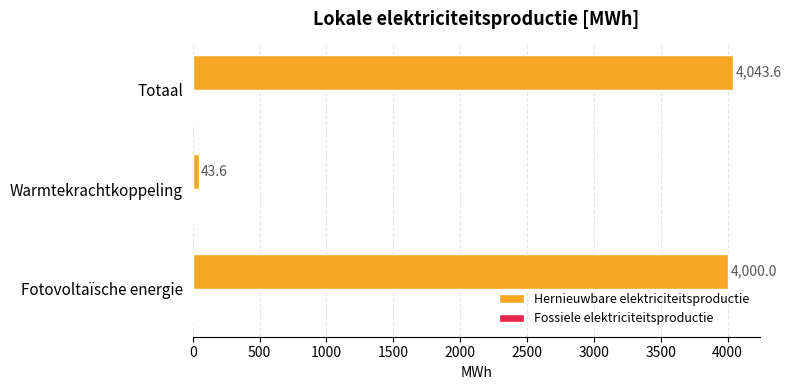

What is the difference between the values at Warmtekrachtkoppeling and Totaal?

4000.0